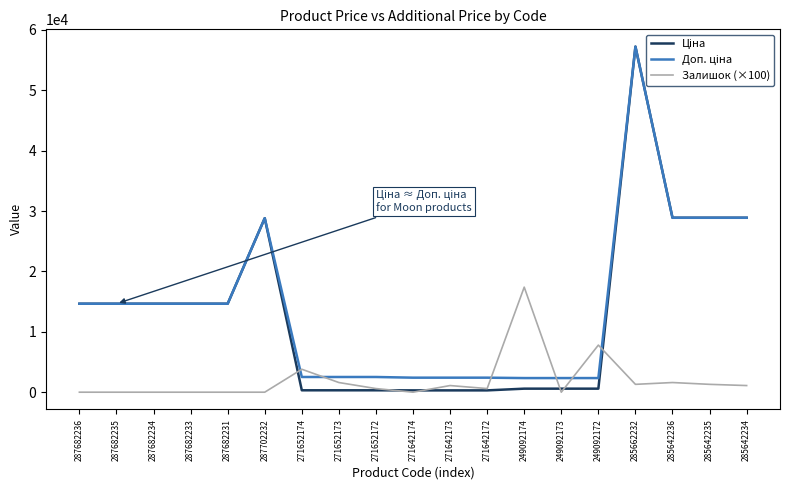

Is it true that Залишок (×100) equals 1600.0 at 271652173?

True